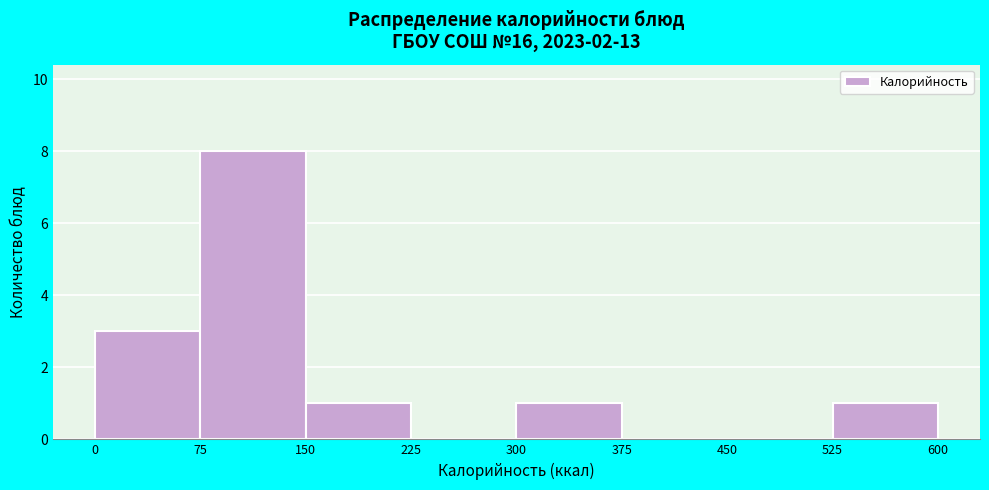

What is the height of the bar covering 150 to 225 on the x-axis? The values are not printed on the chart, so give them approximately, as read against the axis.

1